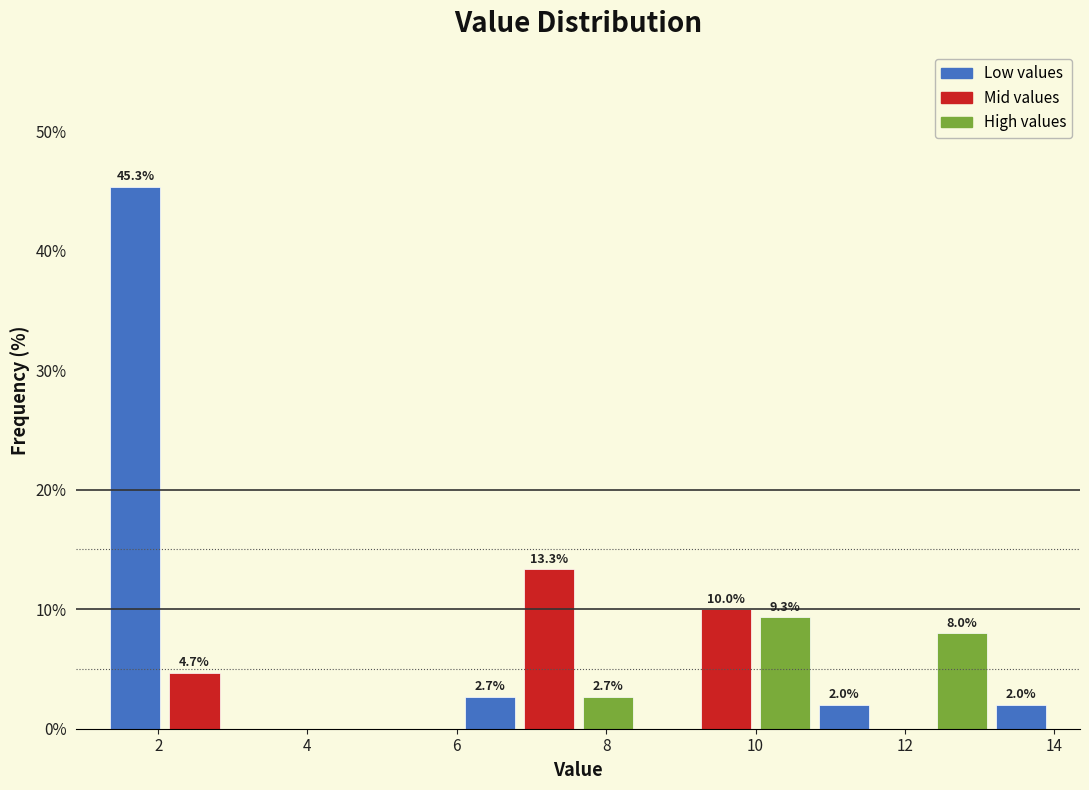

Read against the x-axis, roughly where is the centre of the tallest bar?

1.6